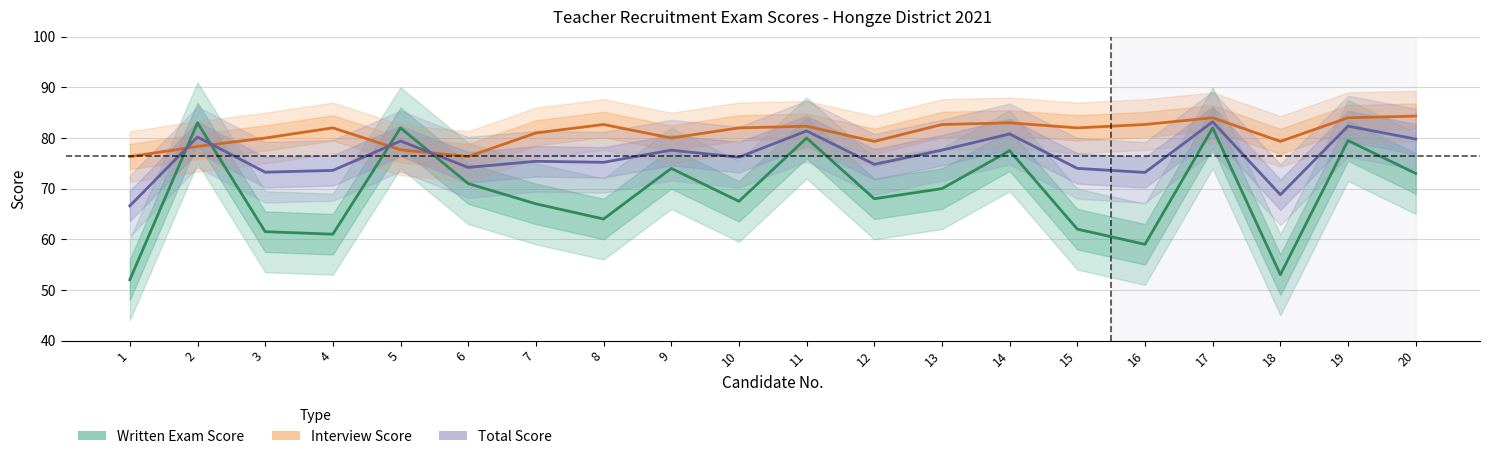

What is the difference between the maximum and second lowest values in the Written Exam Score series?

30.0